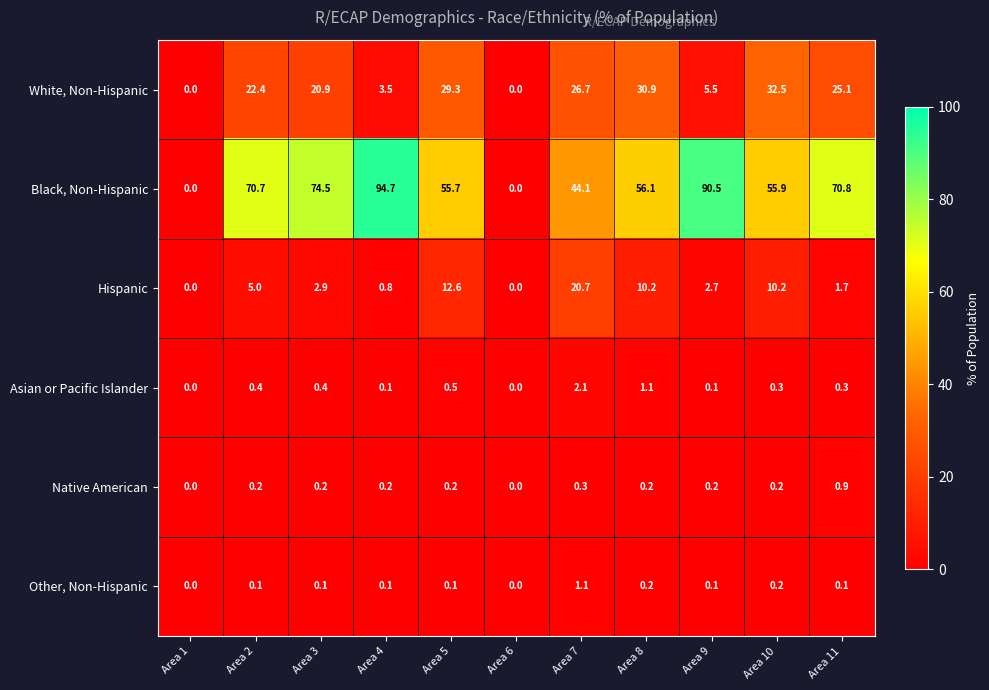

The value of Asian or Pacific Islander at Area 1 is 0.0. True or false?

True